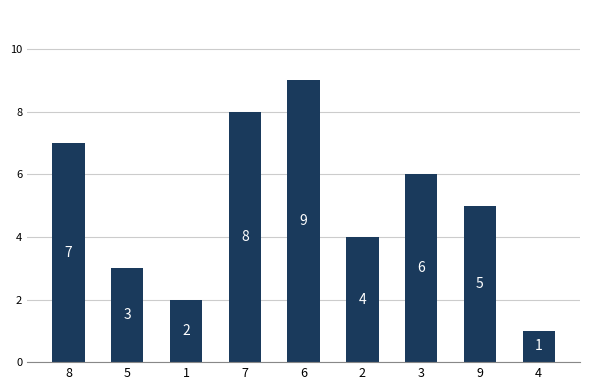

What is the sum of the values at 2 and 9?

9